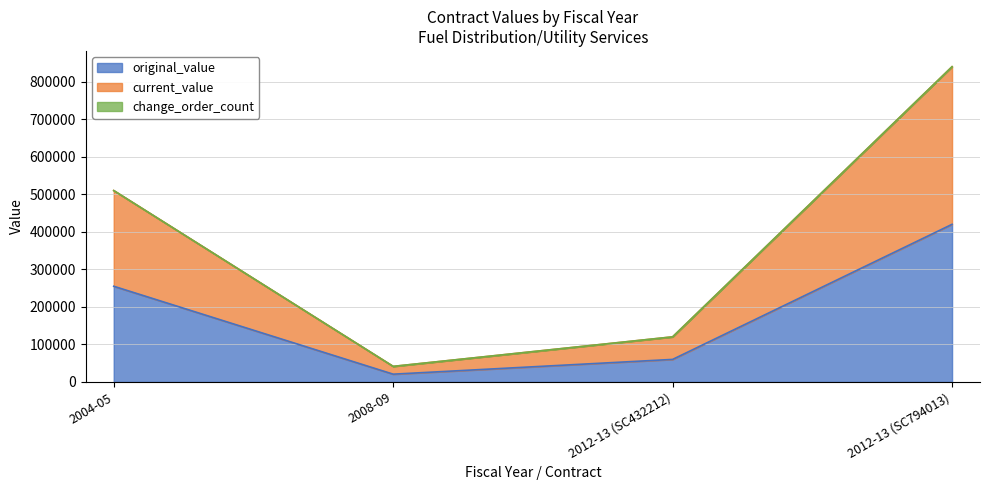

What is the smallest value displayed?

20760.4